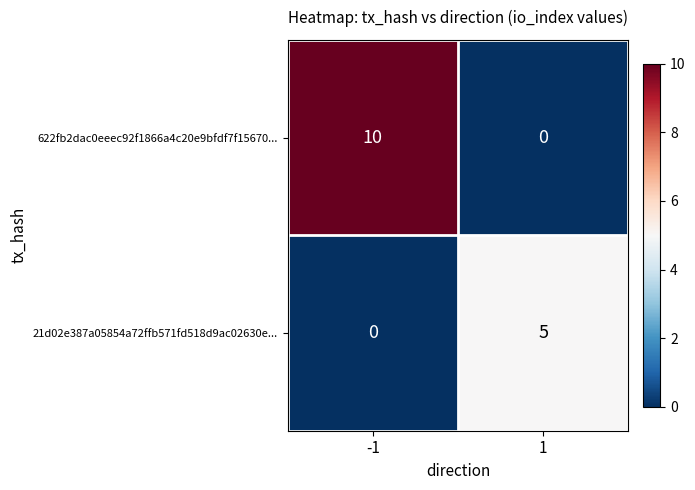

Read the 21d02e387a05854a72ffb571fd518d9ac02630e... value at 1.

5